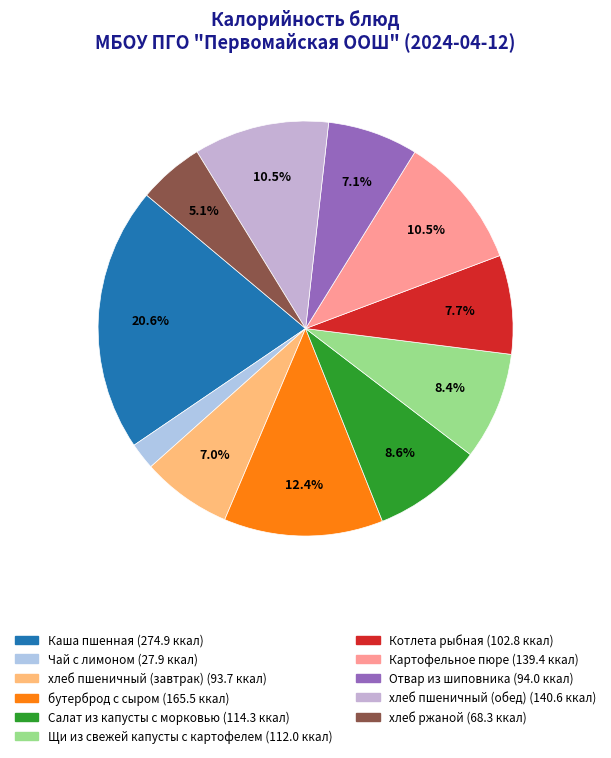

What percentage is the Салат из капусты с морковью slice, to the nearest percent?

9%